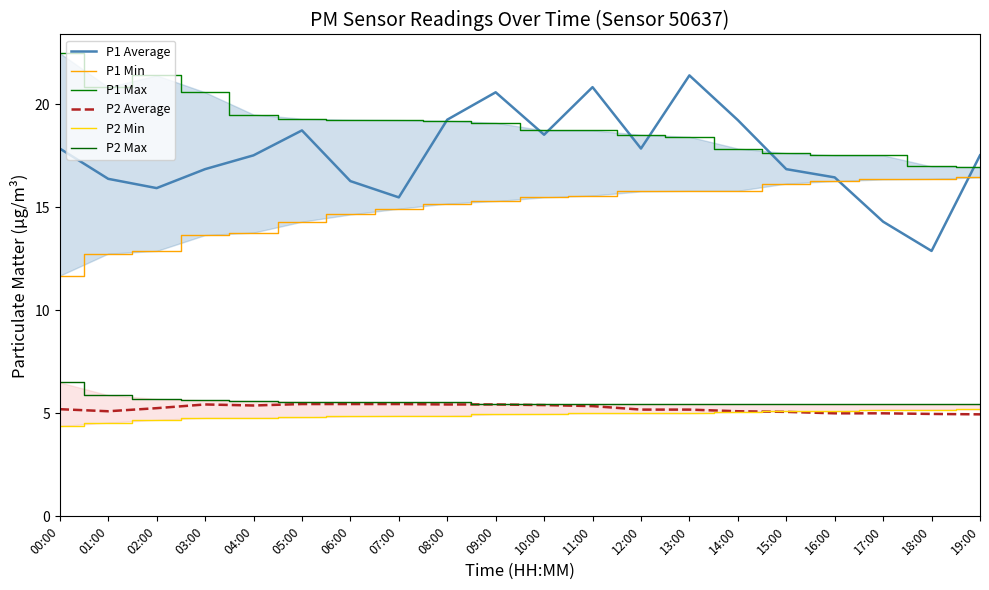

Which has a higher value, 01:00 or 16:00?

16:00